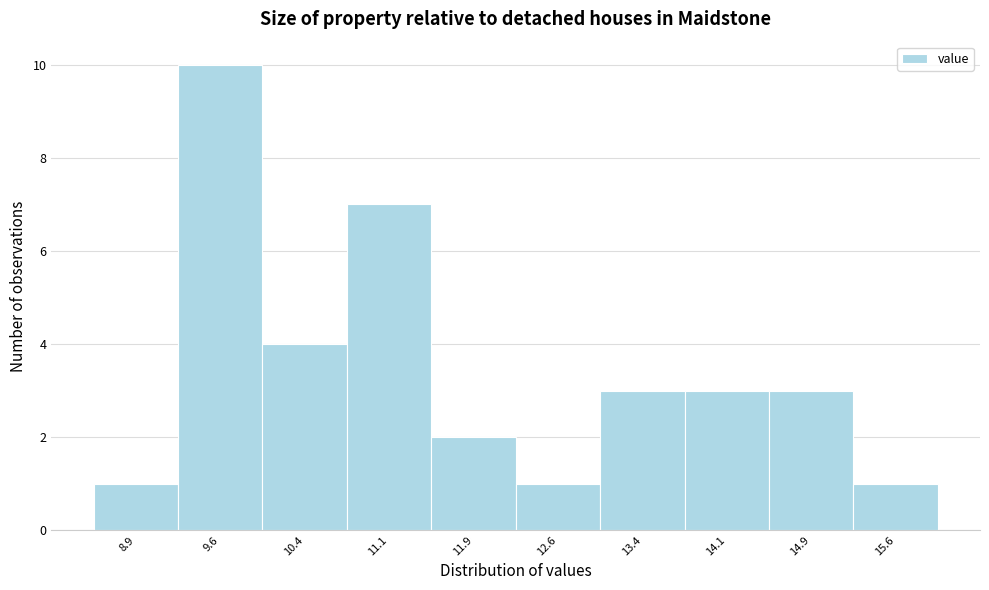

How tall is the bar that spans 13.75 to 14.50 on the x-axis? Neither the bar edges nor the heights are printed on the chart, so give them approximately, as read against the axes.

3